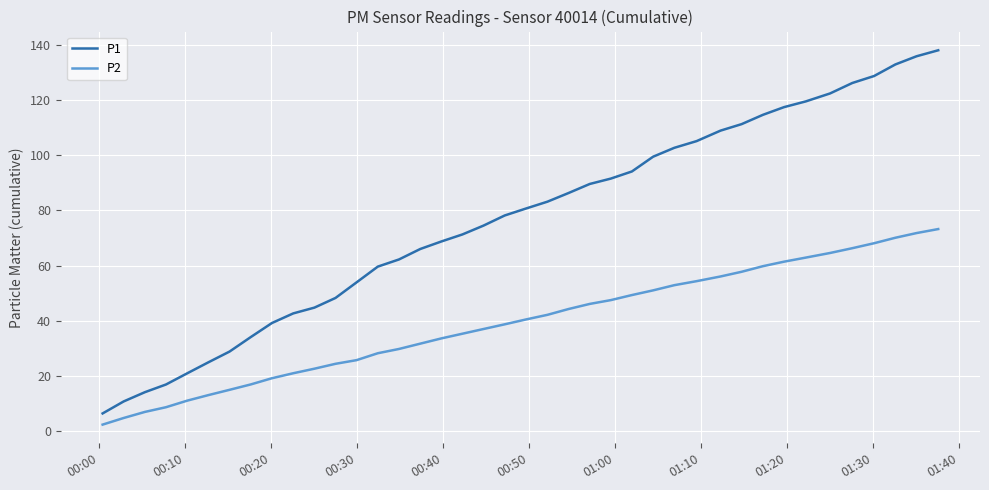

What is the highest value of the P2 series?

73.2